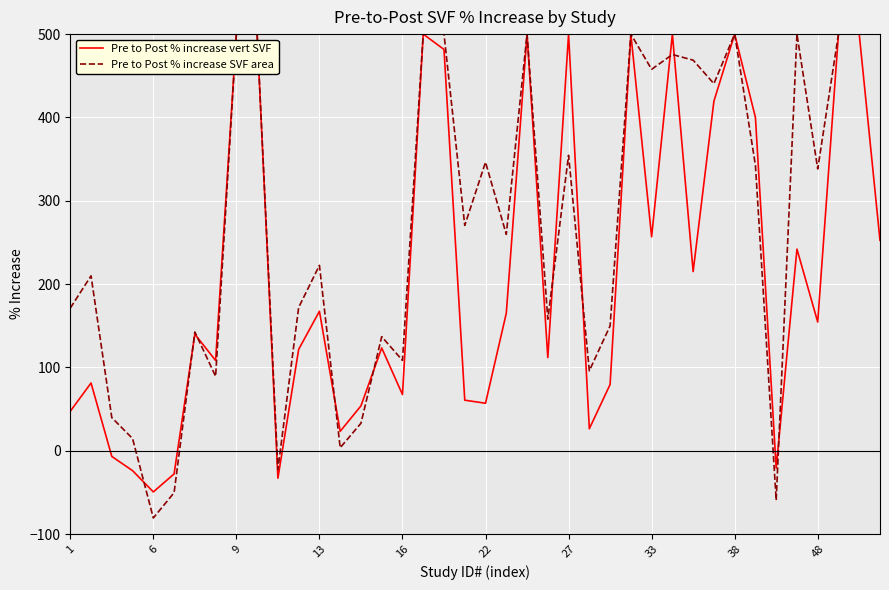

Rank the series by their average value, from lowest to highest.

Pre to Post % increase vert SVF, Pre to Post % increase SVF area